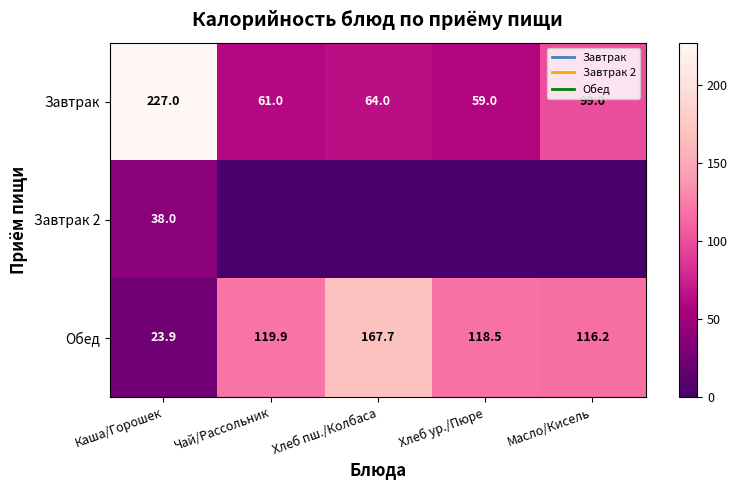

Rank the series at Хлеб ур./Пюре from highest to lowest value.

Обед, Завтрак, Завтрак 2